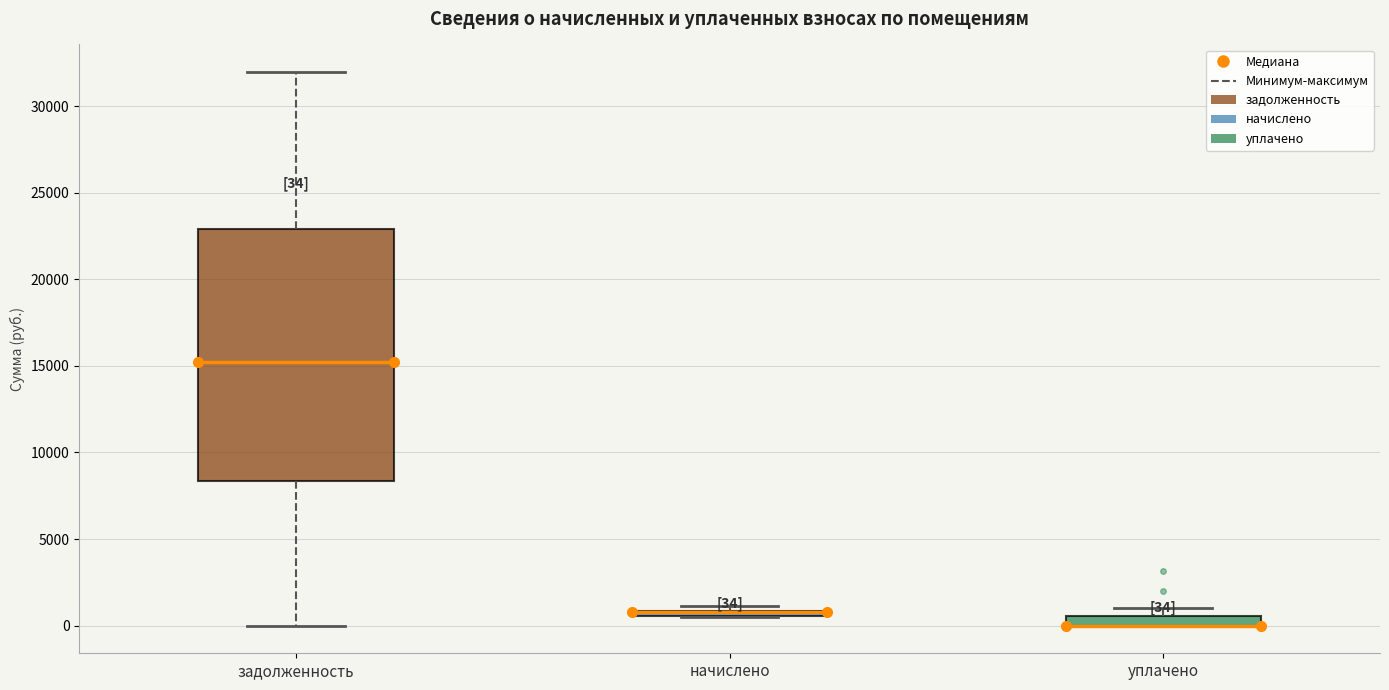

Which box is the tallest, from its lower edge to its upper edge?

задолженность